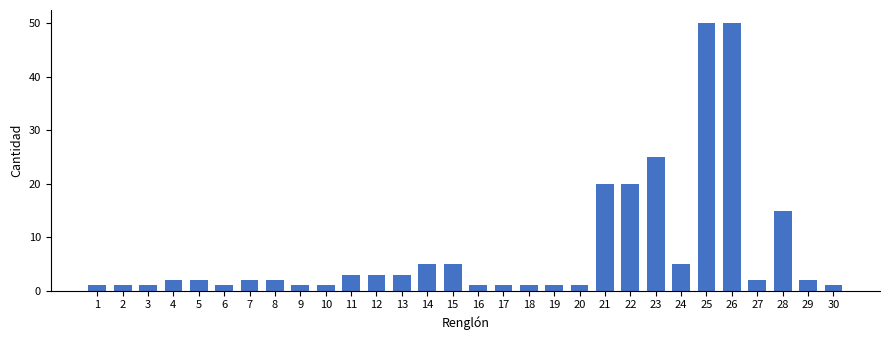

How many bars are there in total?

30